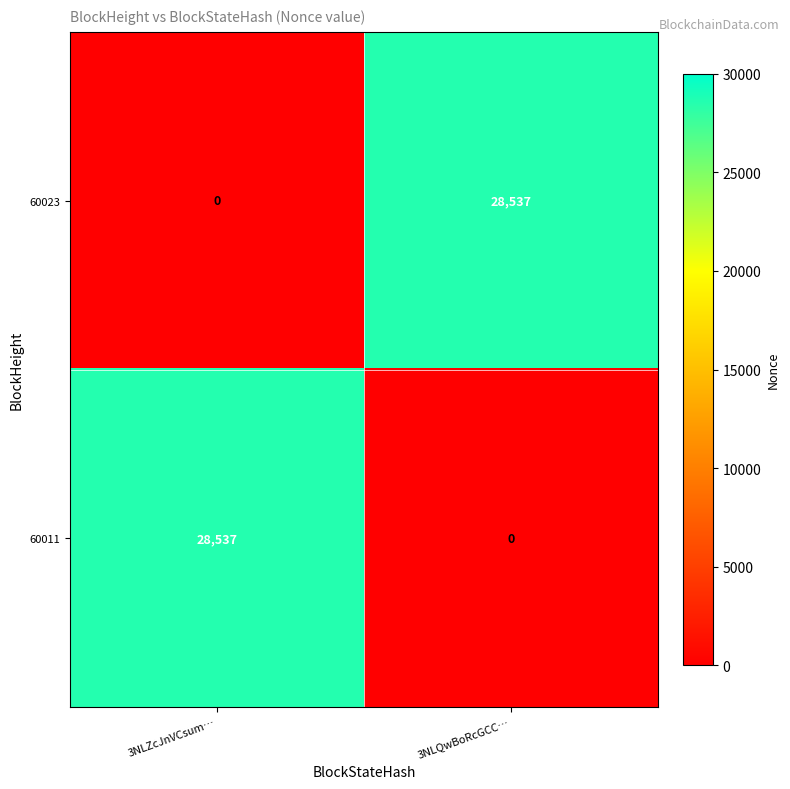

What is the difference between the highest and lowest values at 3NLQwBoRcGCC…?

28537